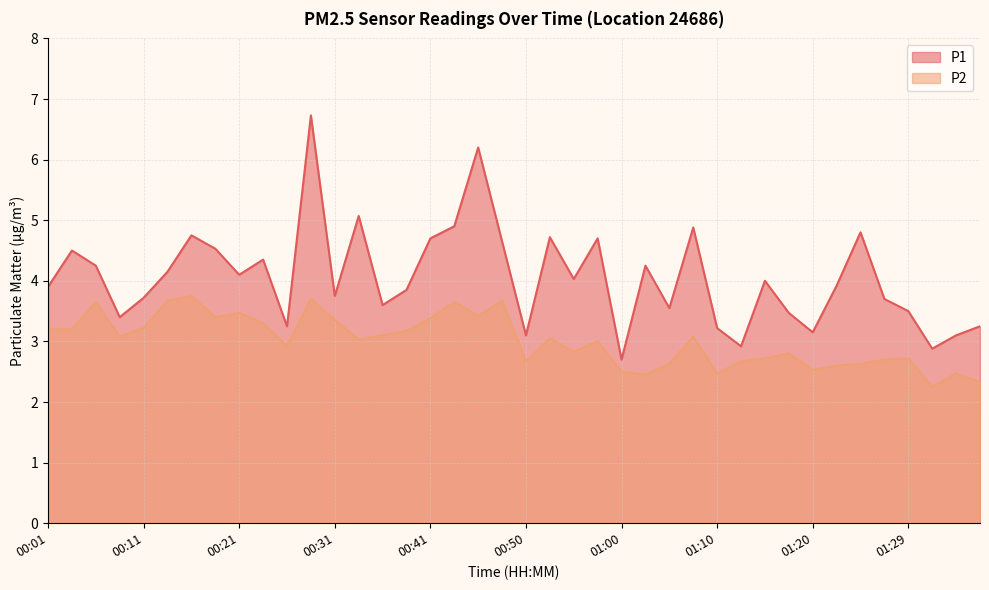

The value of P2 at 00:01 is 3.2. True or false?

True